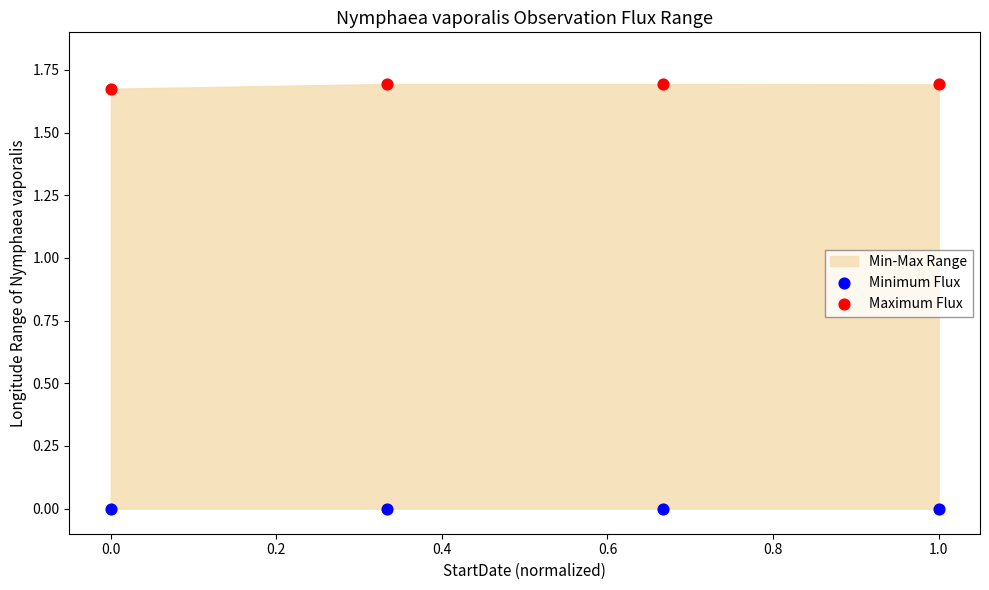

Across all data points, what is the average X value?

0.5